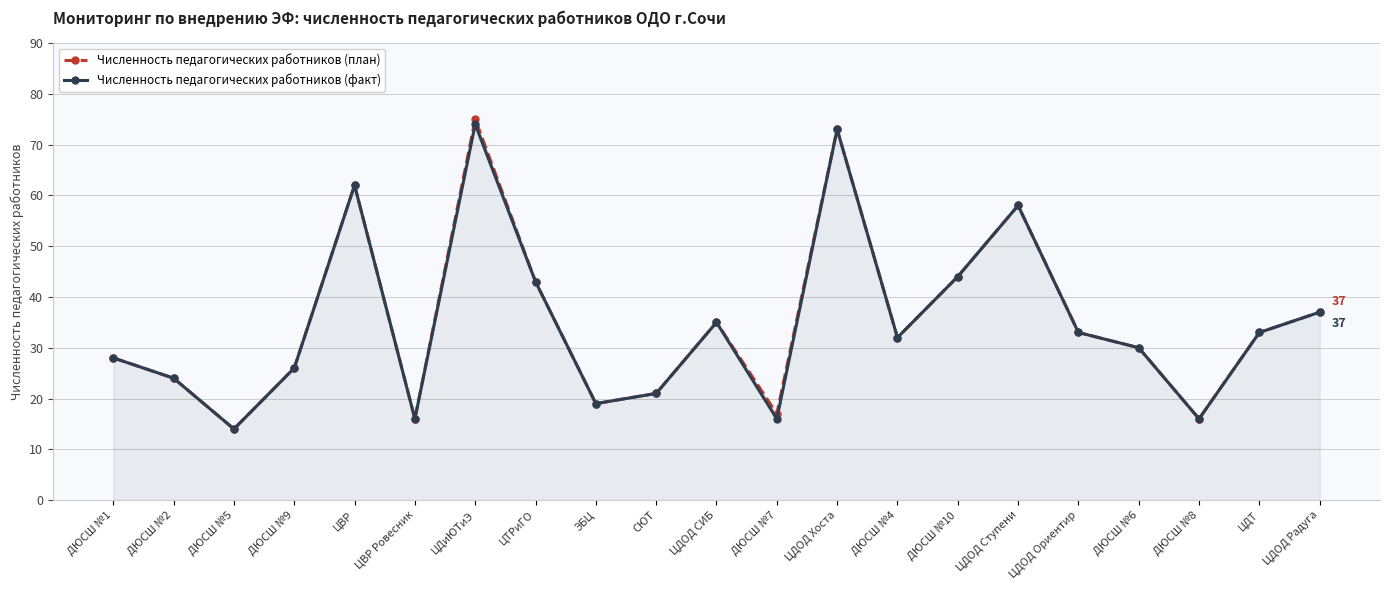

Where is the first local maximum for Численность педагогических работников (план)?

ЦВР